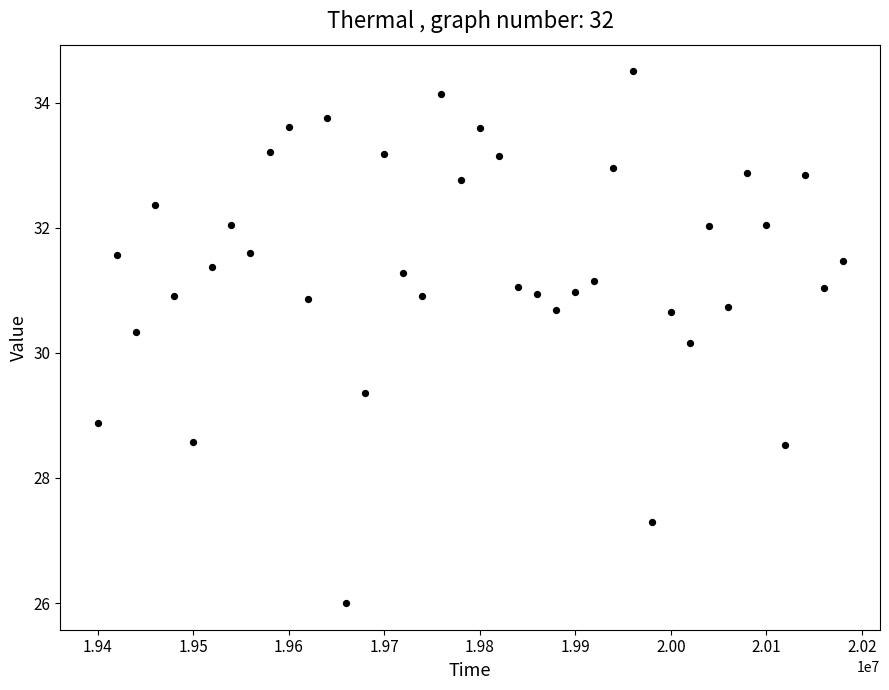

What Y value in the scatter plot is closest to 30?

30.2